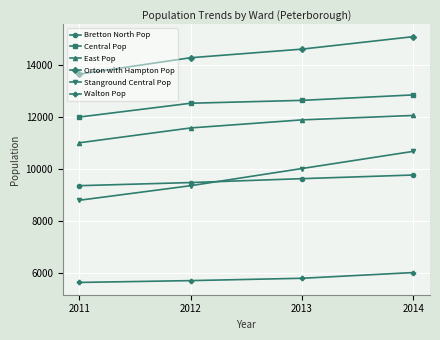

What is the greatest value displayed?

15100